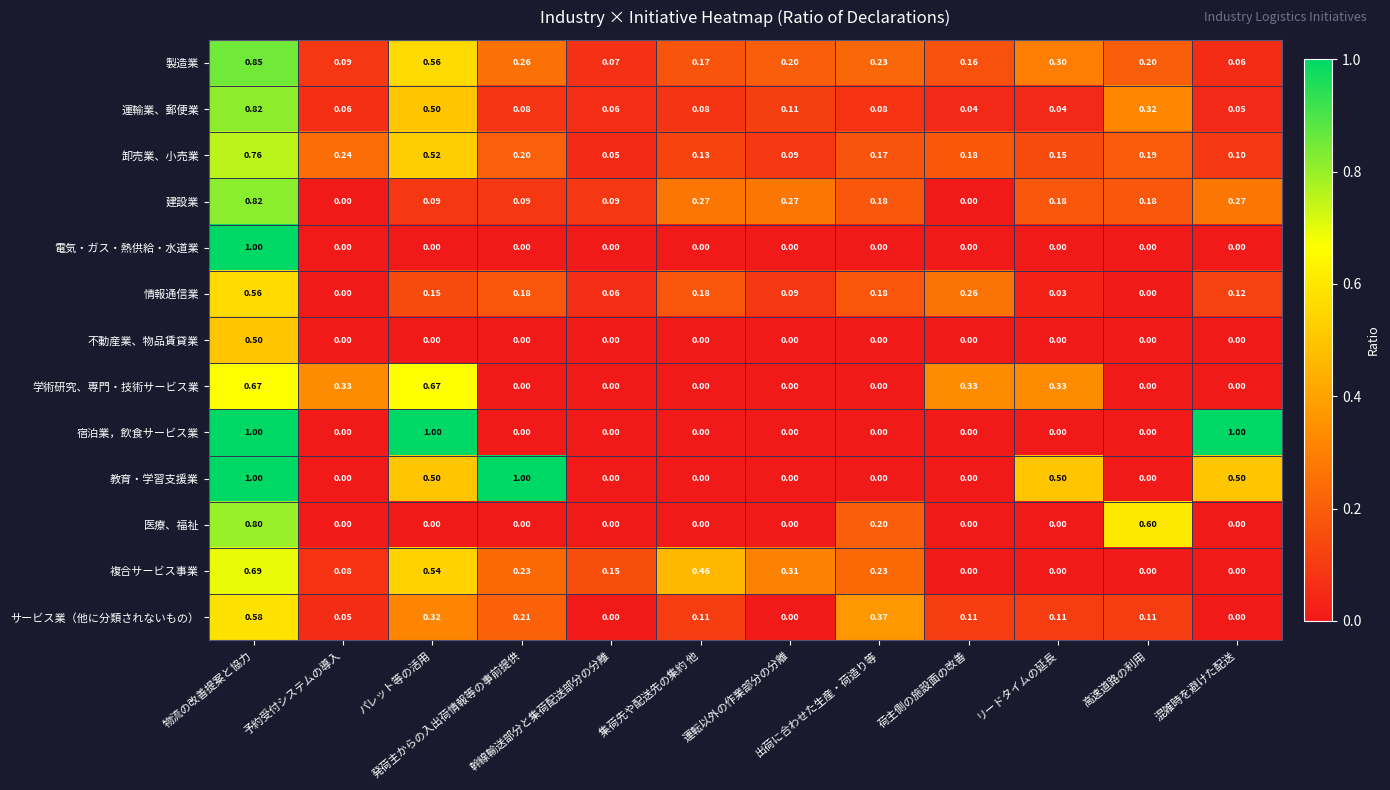

Which series has the largest total across all categories?

教育・学習支援業